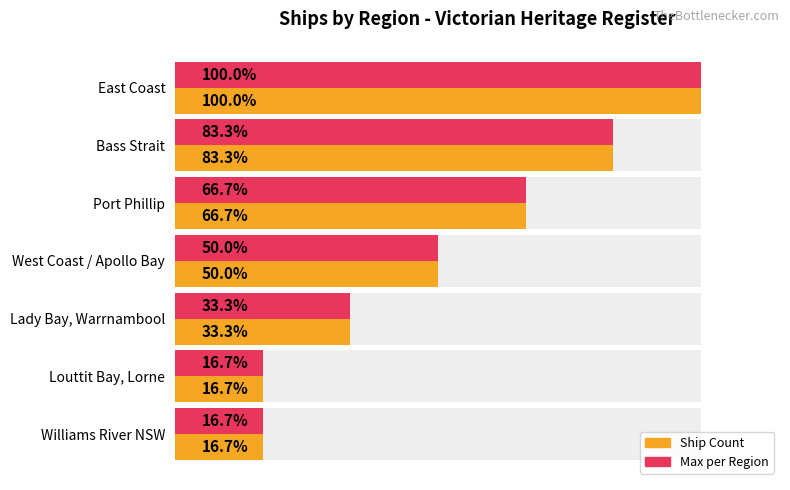

Count the number of categories in the chart.

7